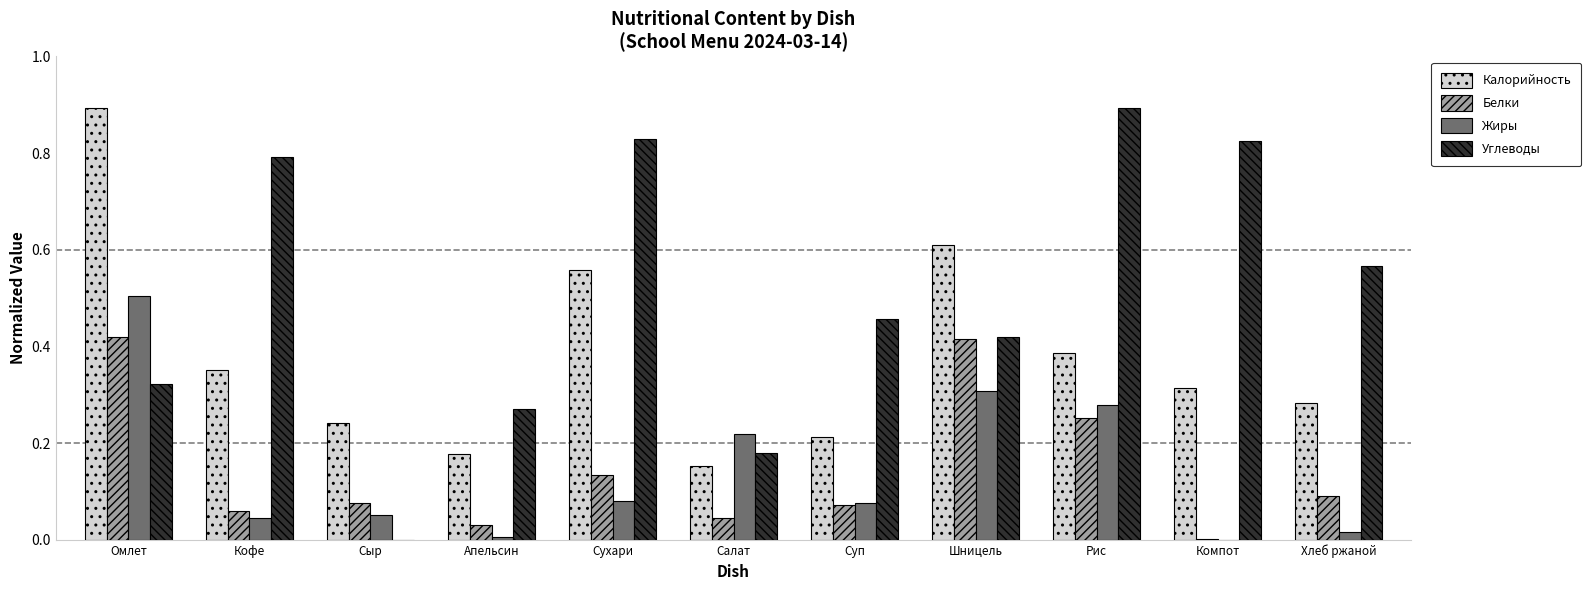

How many distinct data groups are displayed?

4